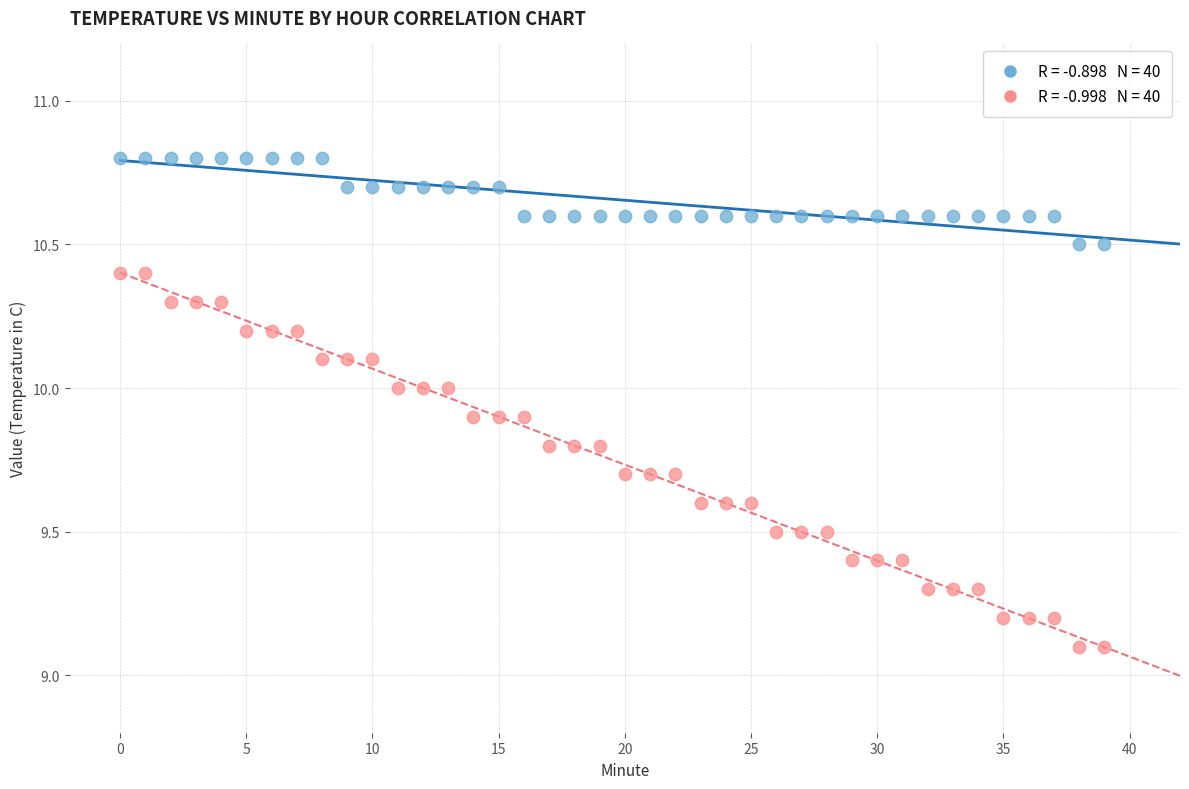

Across all data points, what is the range of Y values (max minus min)?

1.7